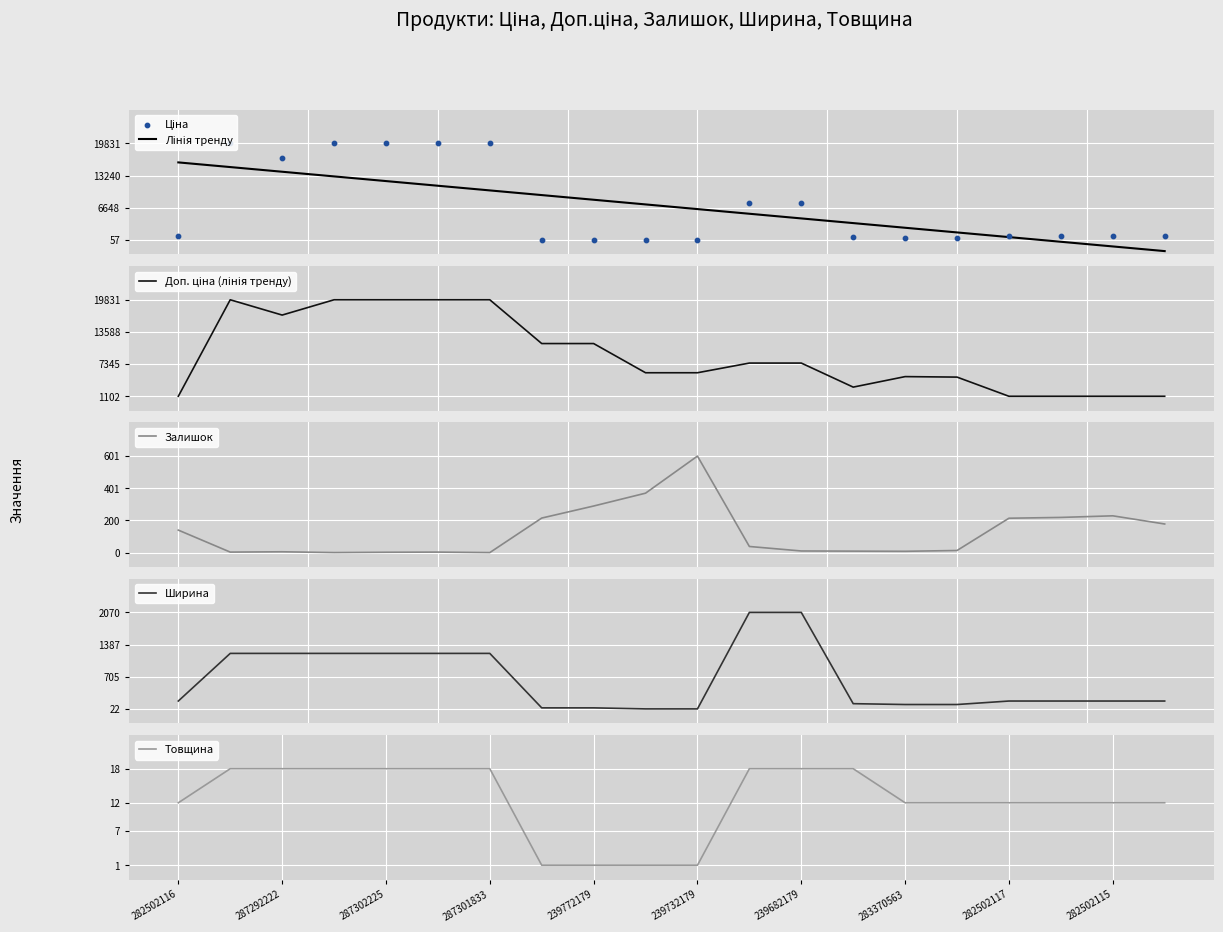

Which series contains the highest Y value?

Ціна